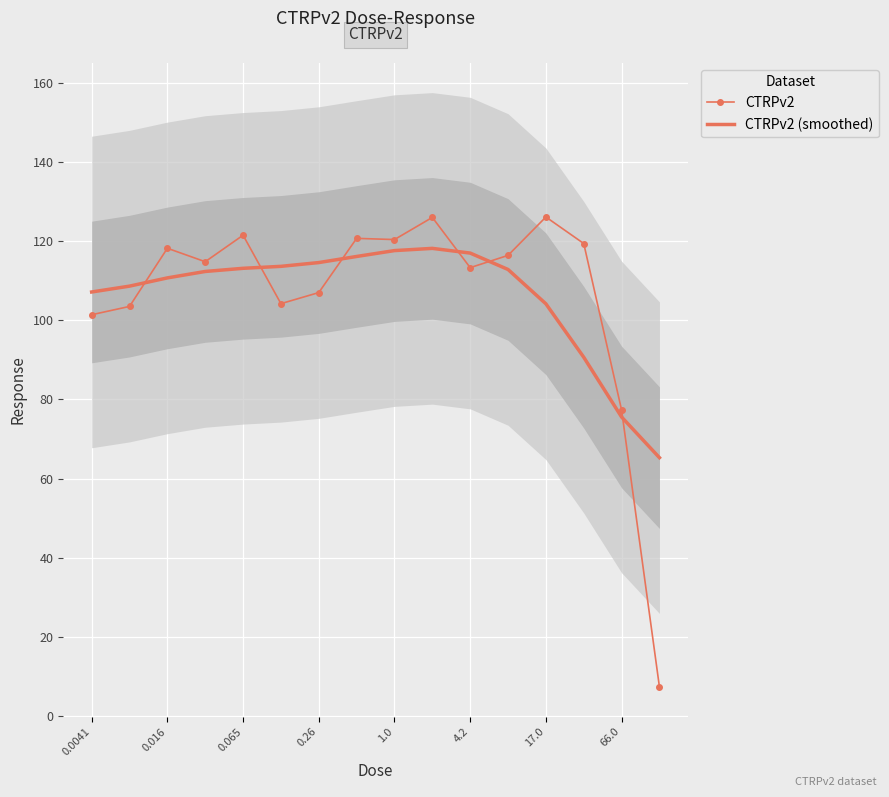

True or false: CTRPv2 and CTRPv2 (smoothed) cross at least once.

True